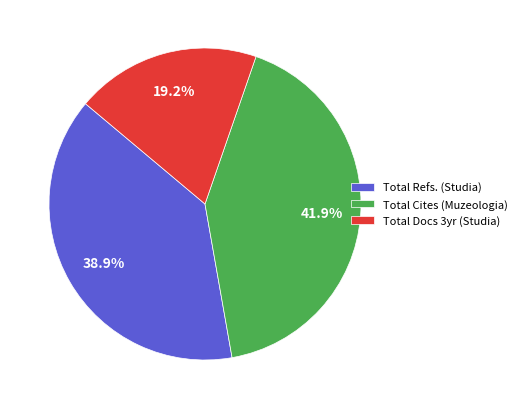

Between Total Docs 3yr (Studia) and Total Cites (Muzeologia), which is larger?

Total Cites (Muzeologia)